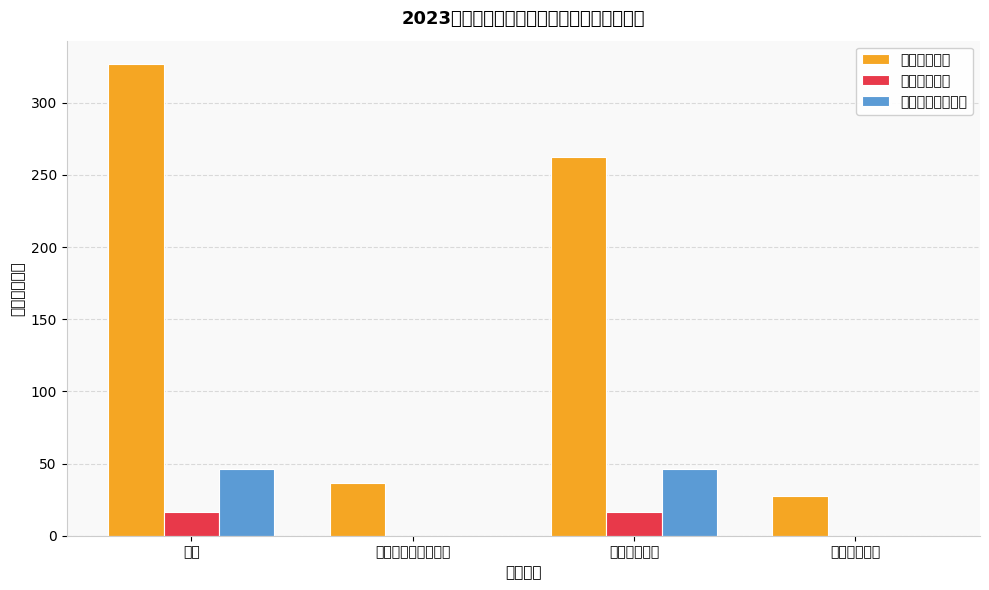

At which category is the sum across all series the highest?

合计